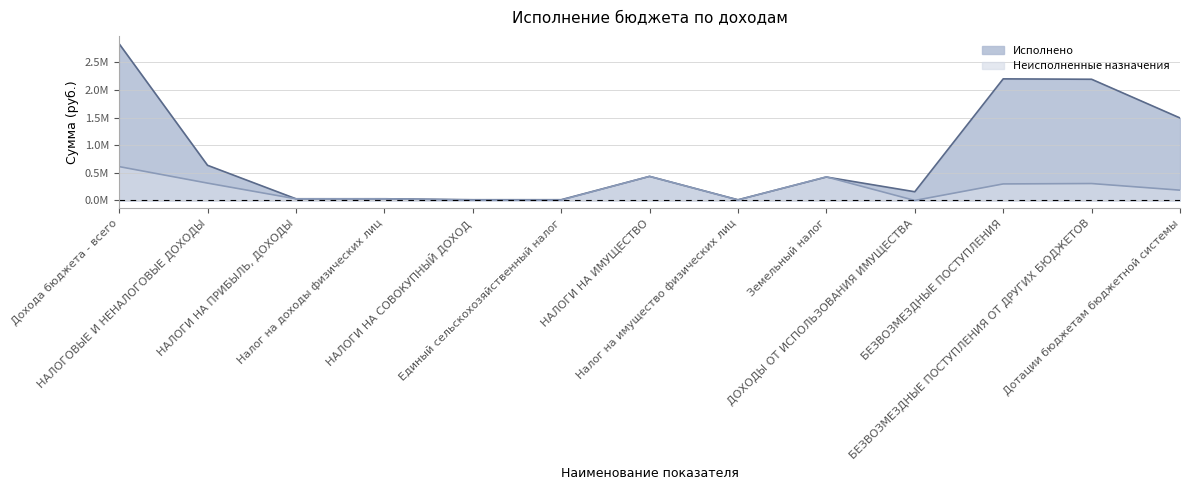

How many data points in Исполнено are above 424131?

7